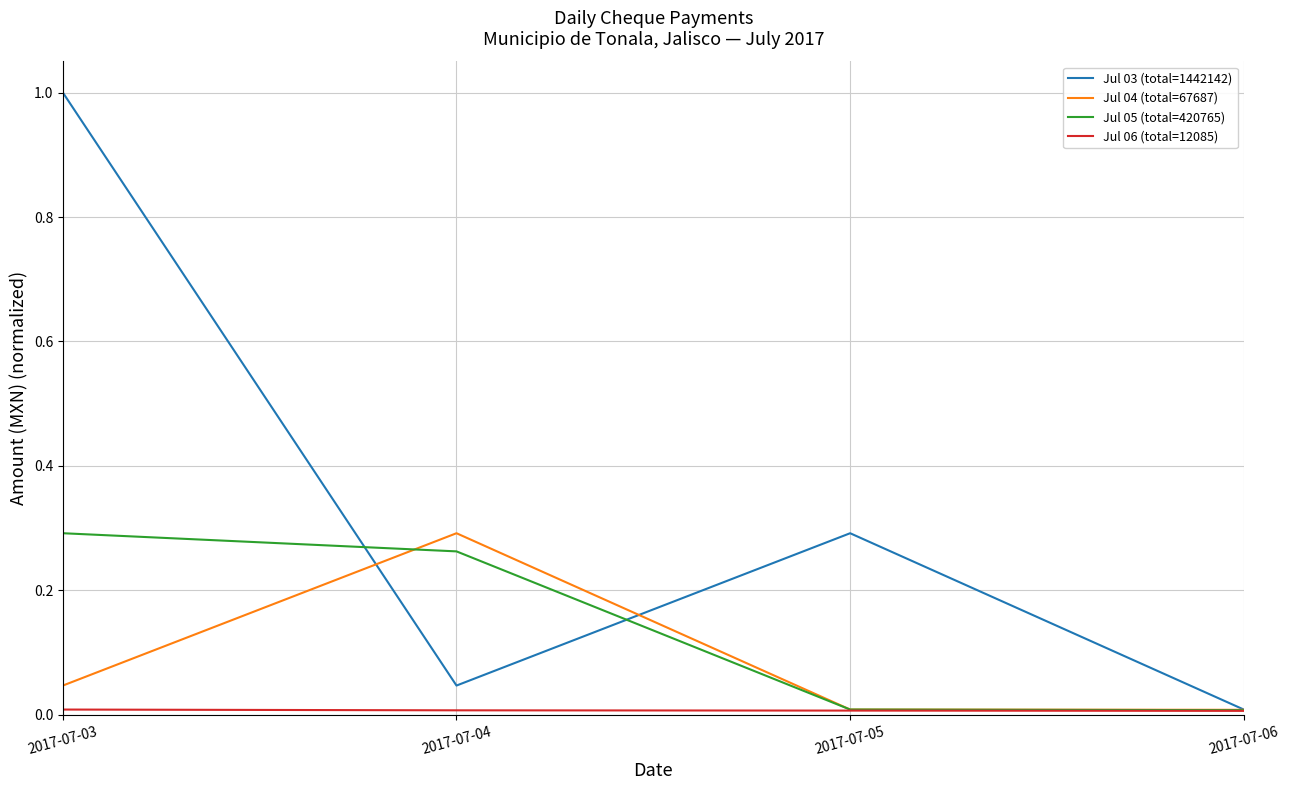

Does the chart have visible grid lines?

Yes